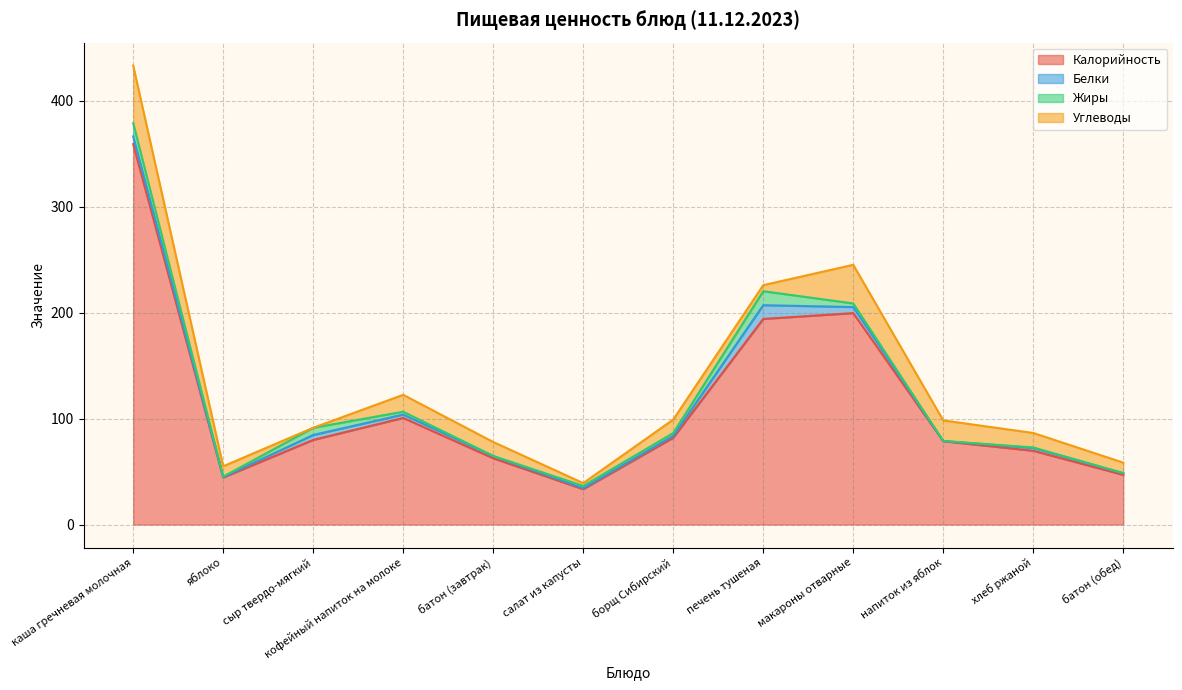

Does the chart have visible grid lines?

Yes